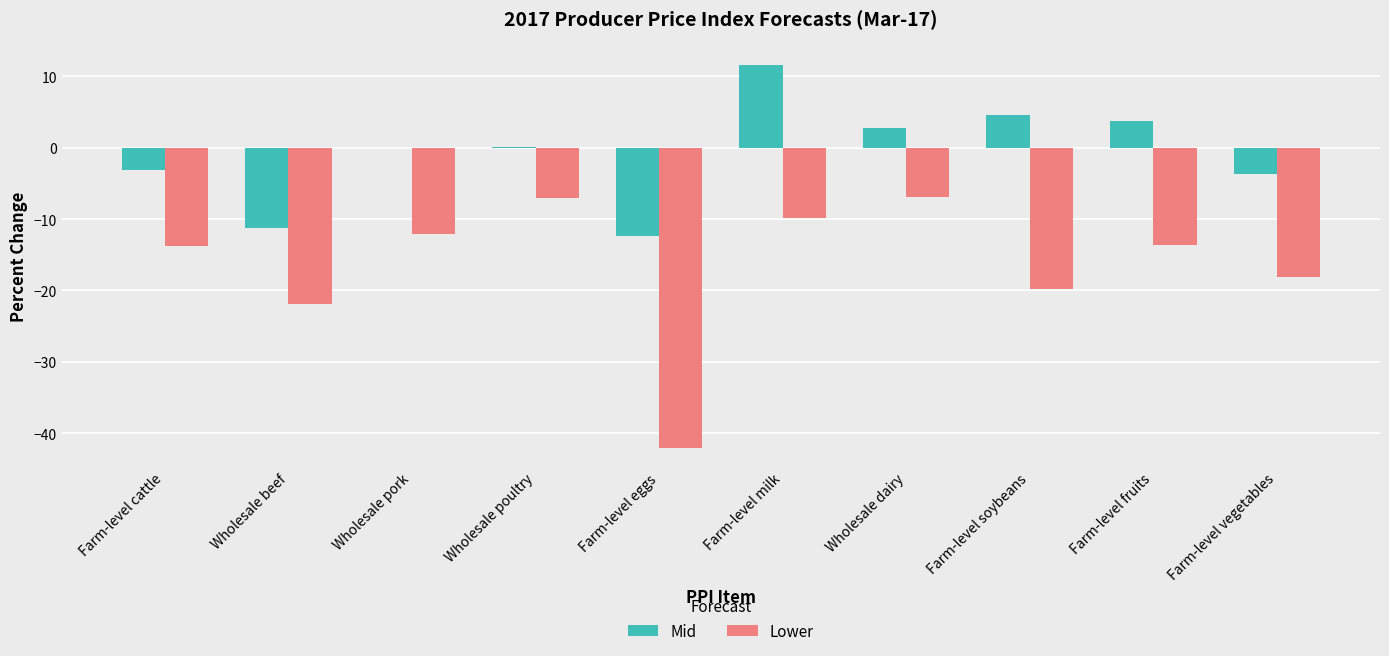

Which series has the largest total across all categories?

Mid